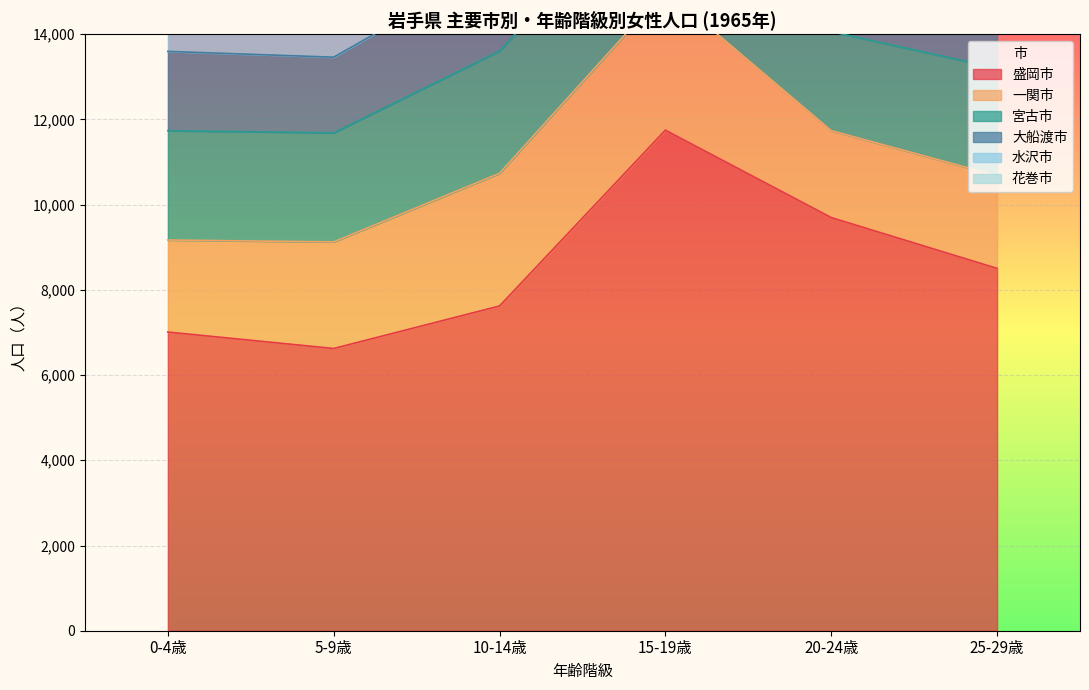

Where does the 宮古市 series first go above 2566?

10-14歳